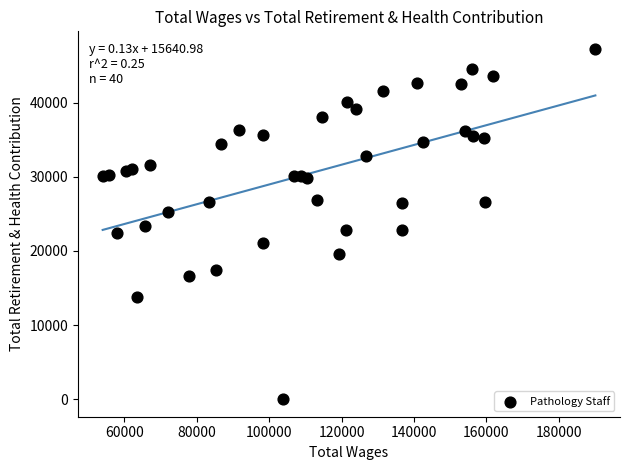

What is the range of X values (max minus min)?

136102